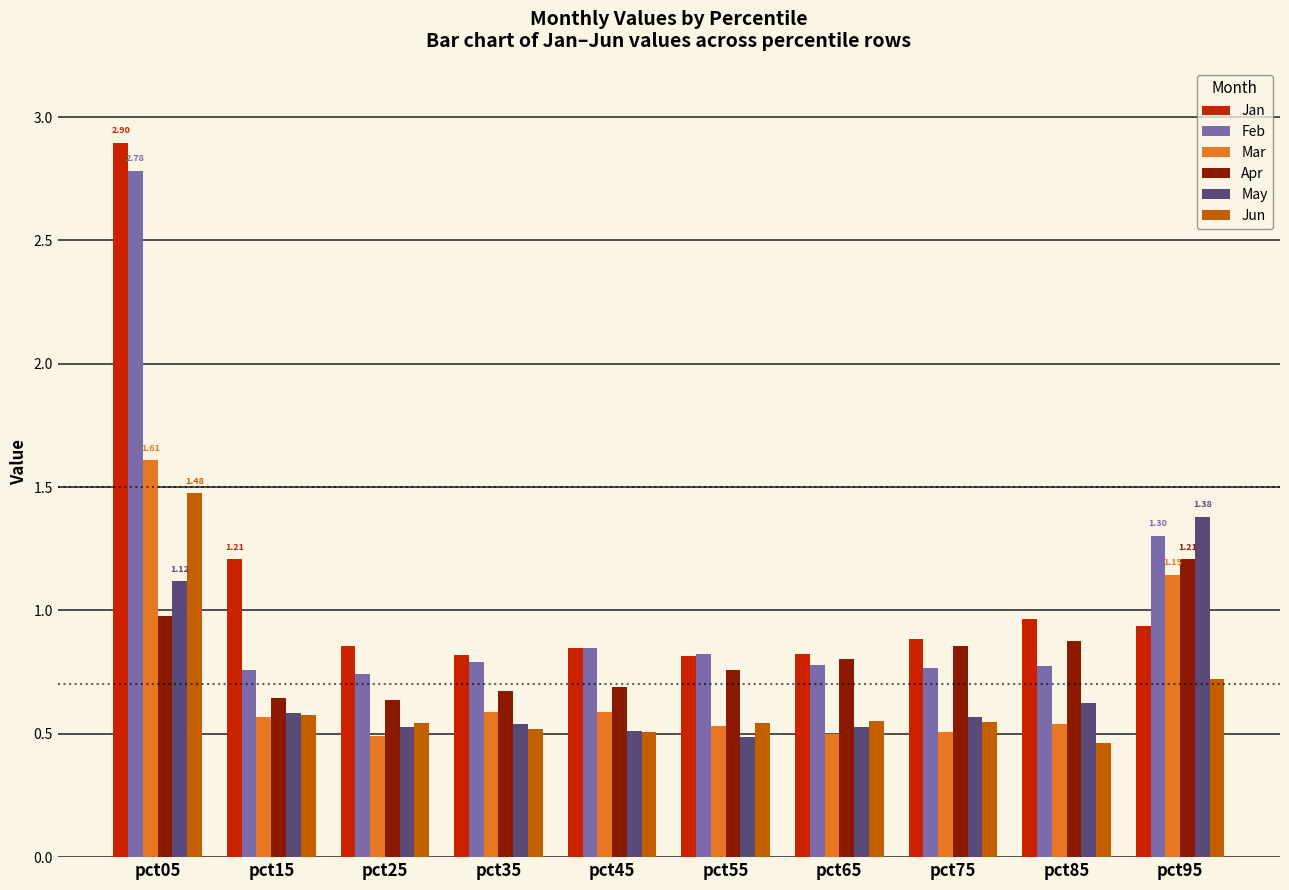

Does the chart contain stacked bars?

No